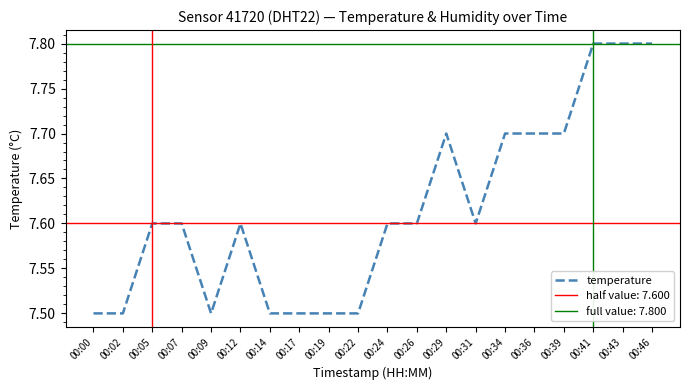

Reading left to right, what are all the values shown in this chart?

7.5	7.5	7.6	7.6	7.5	7.6	7.5	7.5	7.5	7.5	7.6	7.6	7.7	7.6	7.7	7.7	7.7	7.8	7.8	7.8